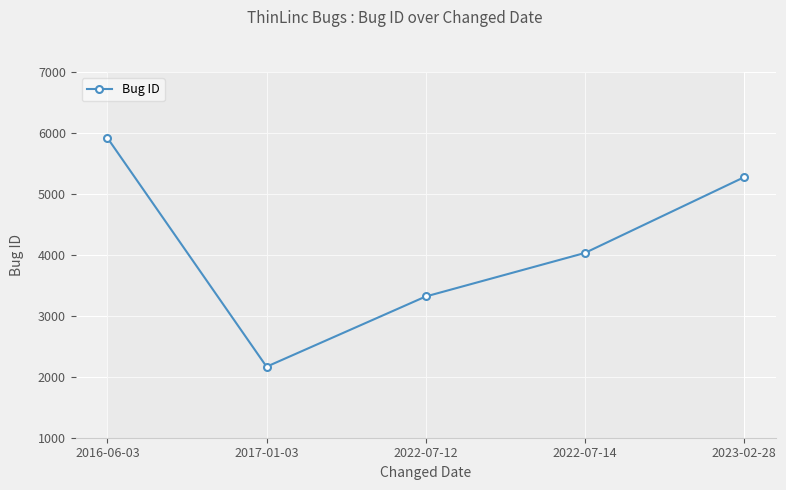

What is the change in value from 2022-07-12 to 2022-07-14?

+714